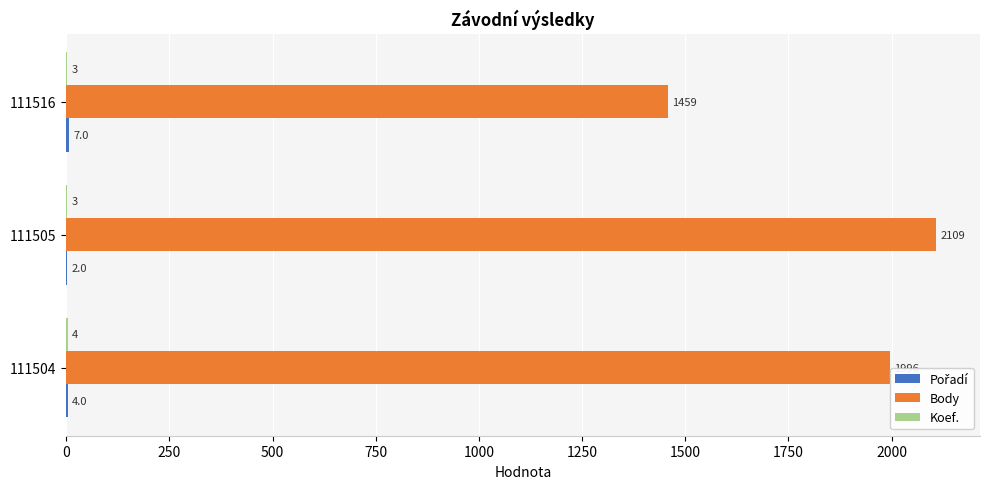

The value of Body at 111504 is 3460. True or false?

False